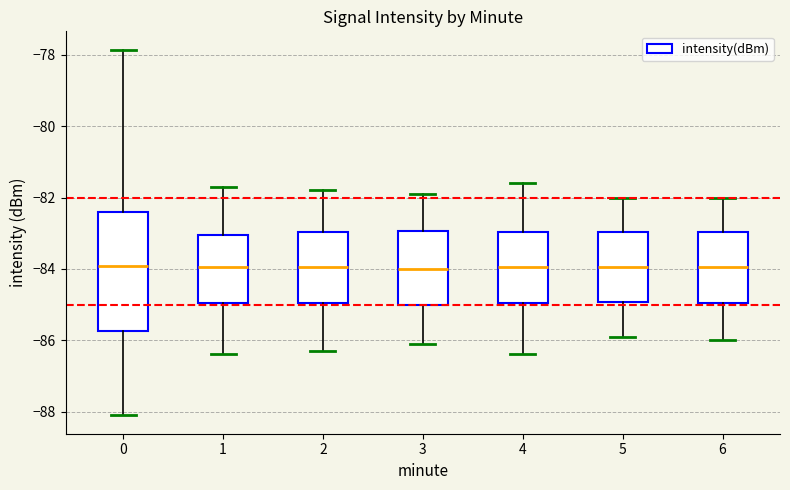

Comparing the boxes themselves (not the whiskers), which one is the tallest?

0